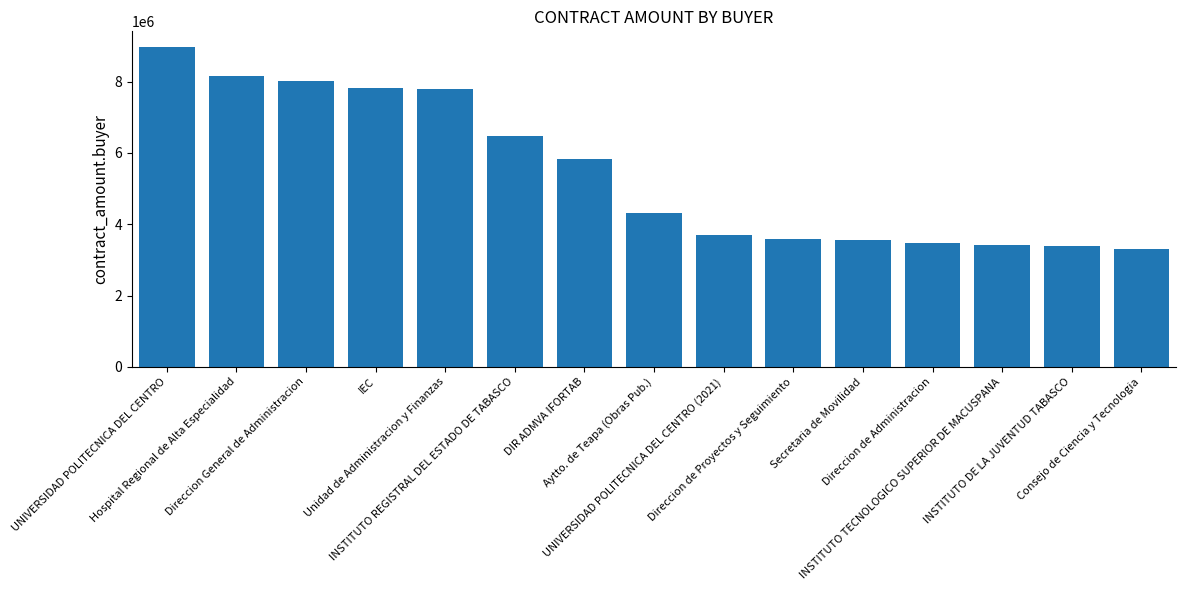

The chart shows a value of 3294474.8 at Consejo de Ciencia y Tecnologia. True or false?

True